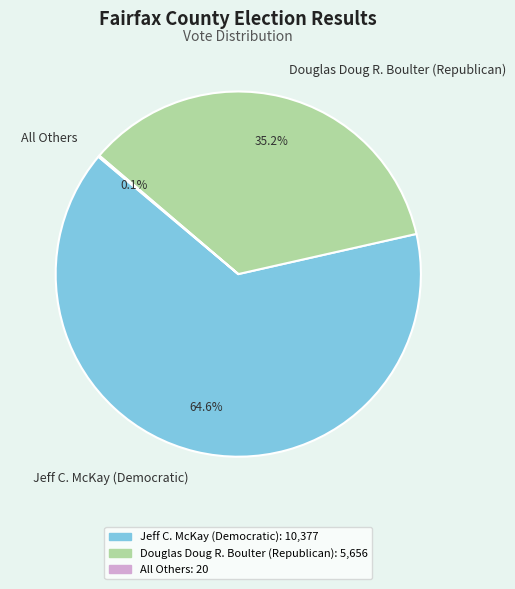

Approximately how many times larger is the value at Douglas Doug R. Boulter (Republican) compared to Jeff C. McKay (Democratic)?

0.5